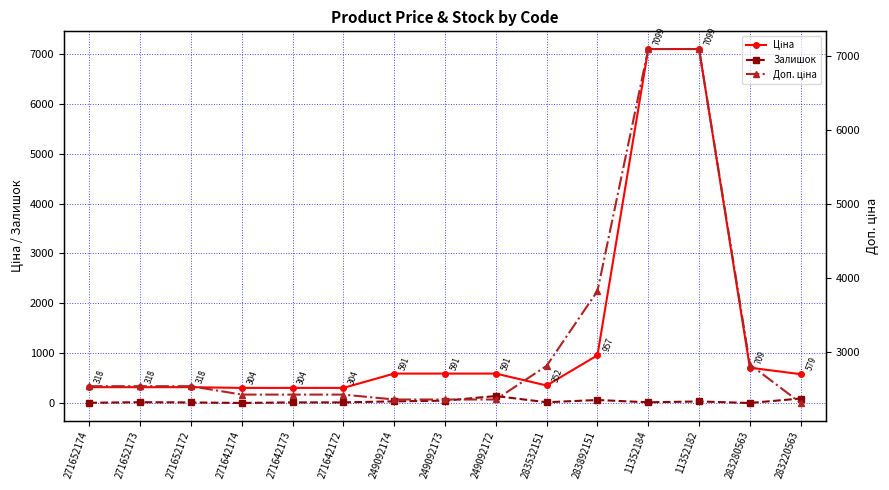

What position from the left is 249092172?

9